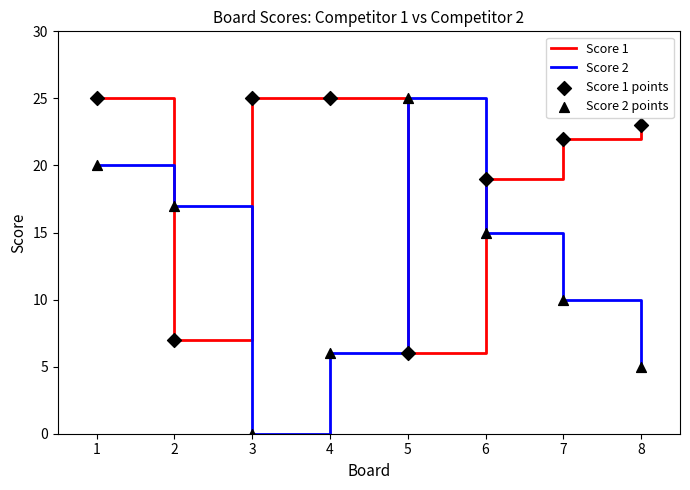

What is the spread (max minus min) of values at 4?

19